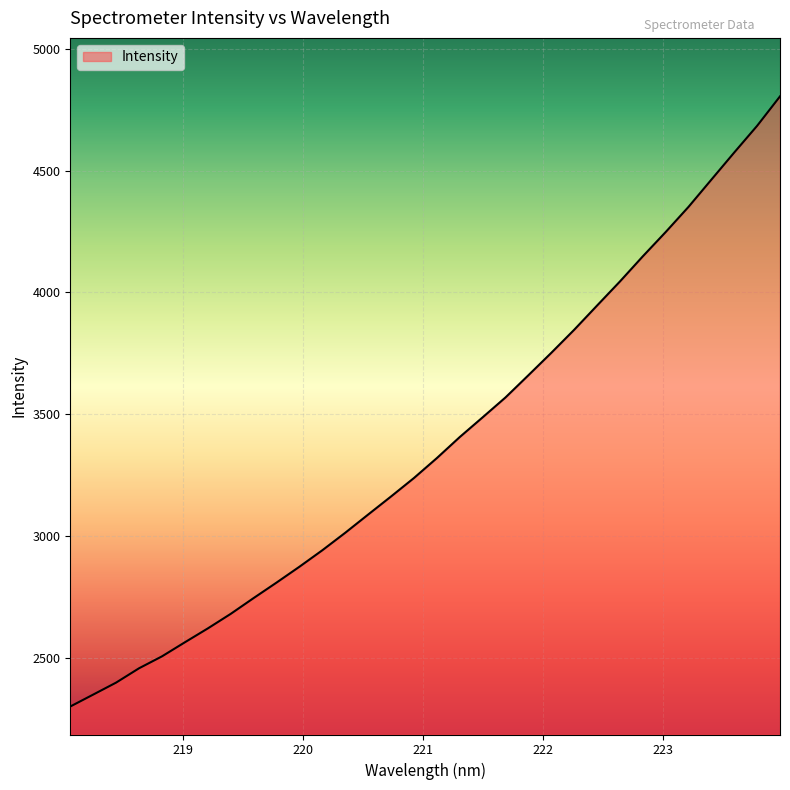

How many lines are shown in the chart?

1